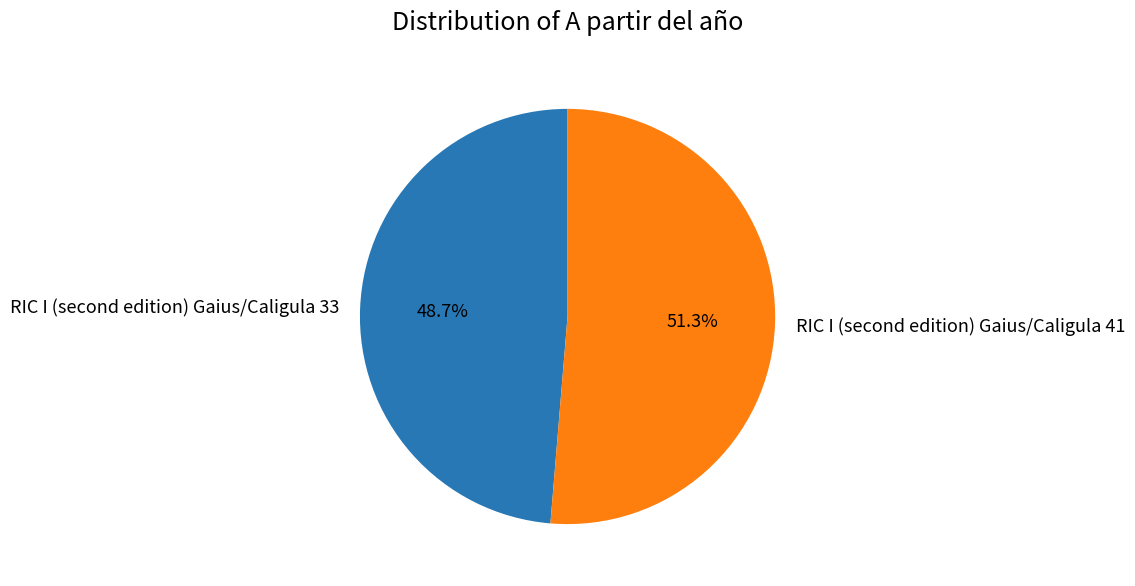

Does any single category account for the majority?

Yes